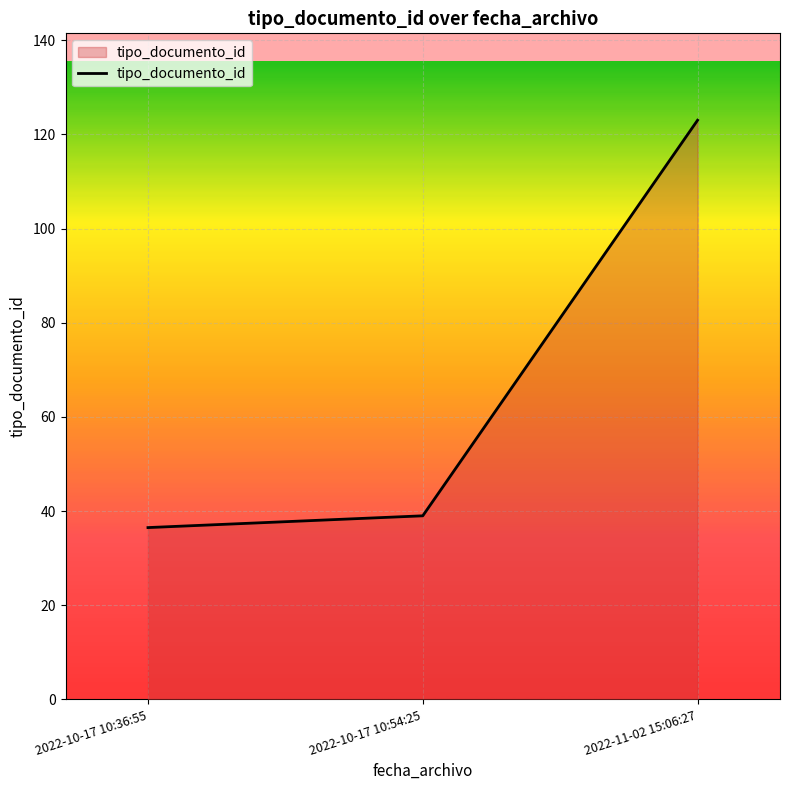

List the labels in order of value, smallest first.

2022-10-17 10:36:55, 2022-10-17 10:54:25, 2022-11-02 15:06:27